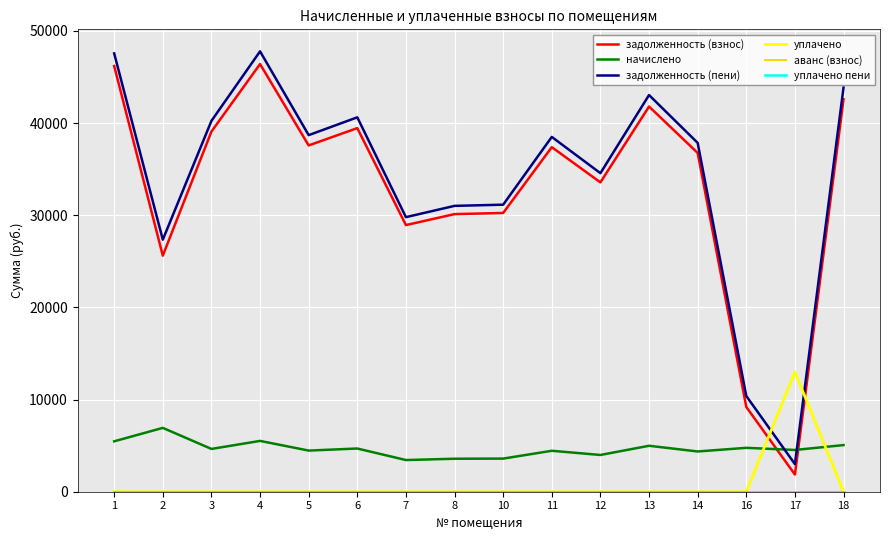

Is this an area chart (filled region under the line)?

No